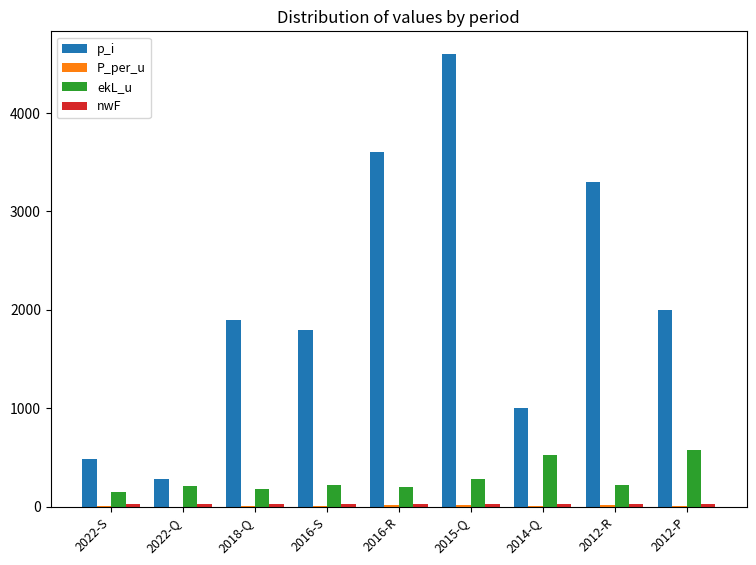

The value of ekL_u at 2015-Q is 455.7. True or false?

False